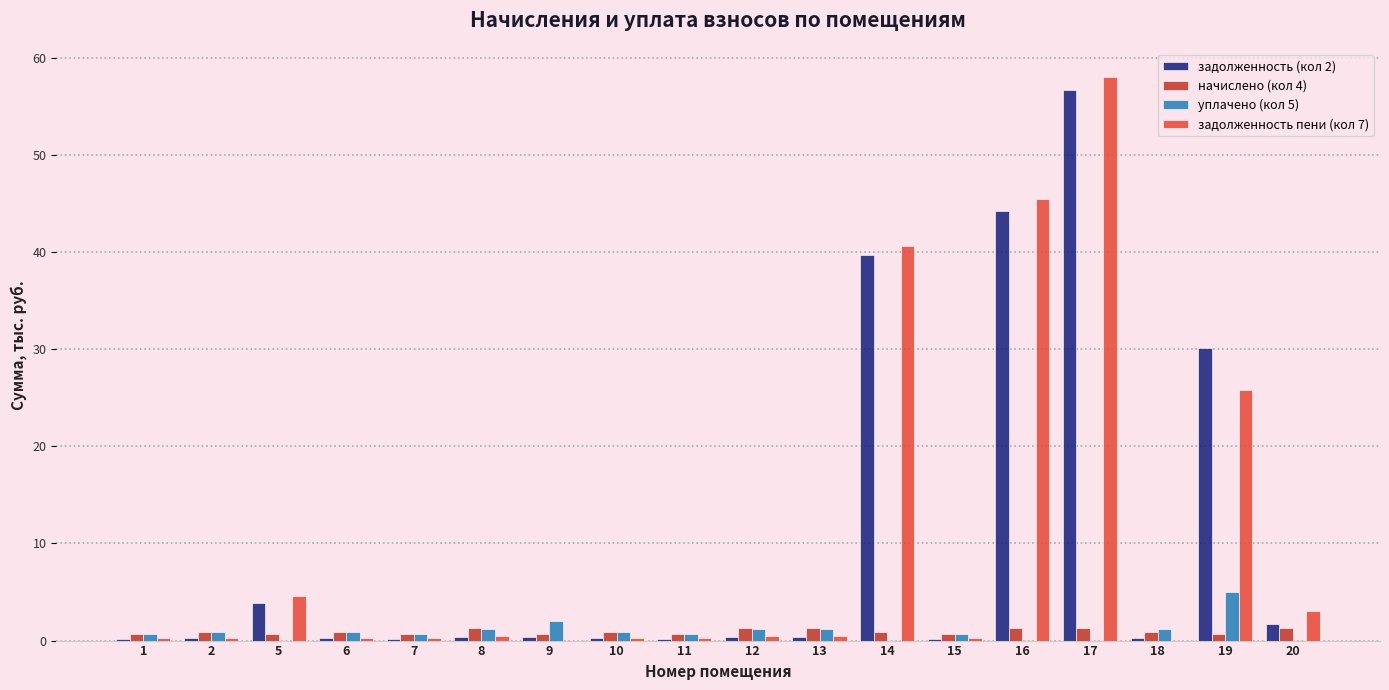

Is it true that задолженность (кол 2) equals 0.2 at 11?

True